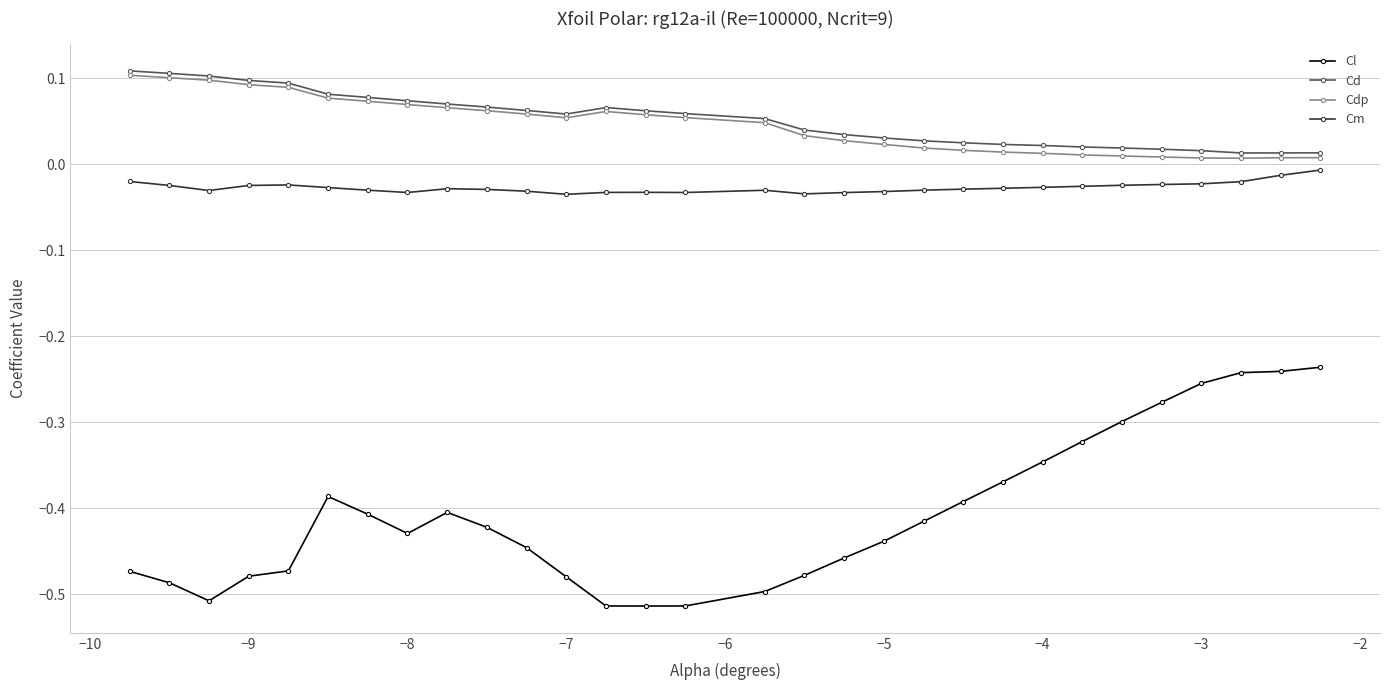

True or false: Cl and Cm cross at least once.

False